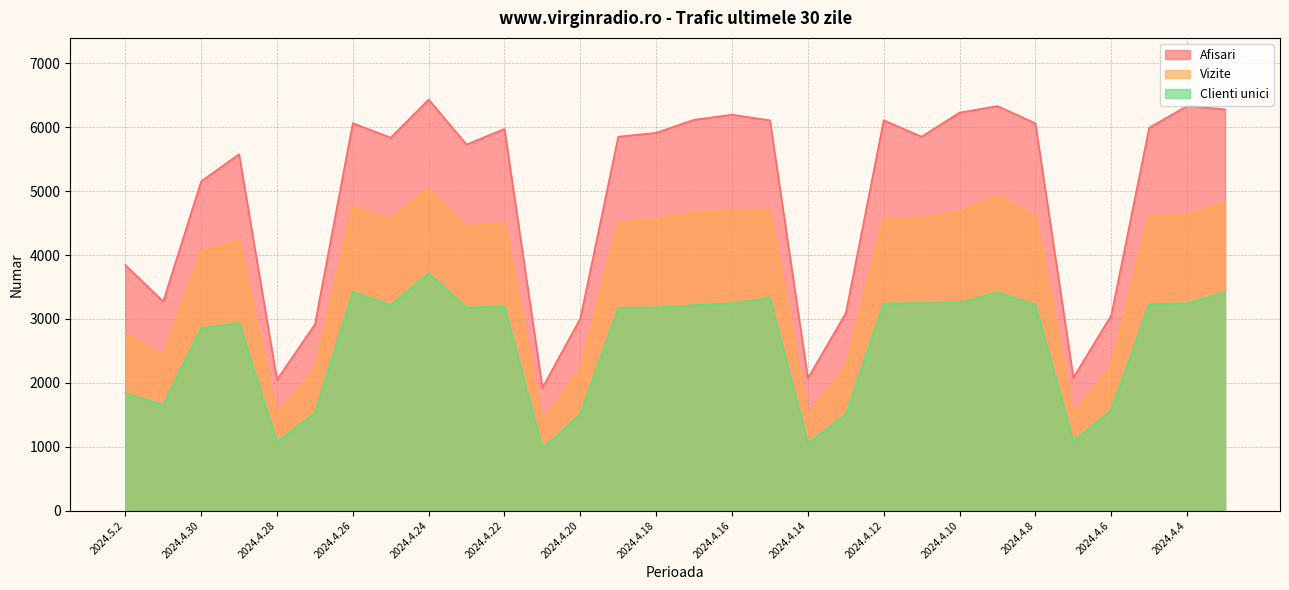

Count the number of categories in the chart.

30